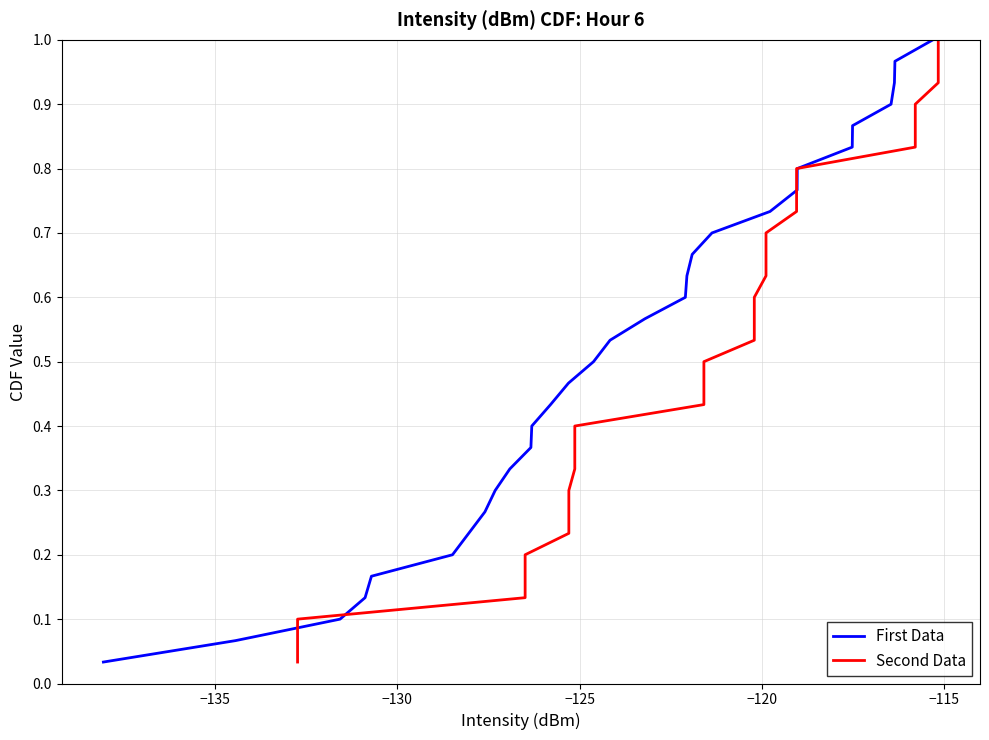

Does the chart display data point markers on the line(s)?

No